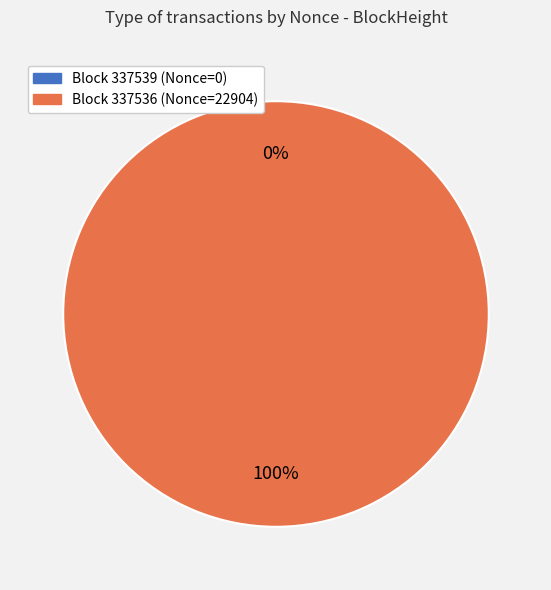

To the nearest percent, what portion does 337536 represent?

100%